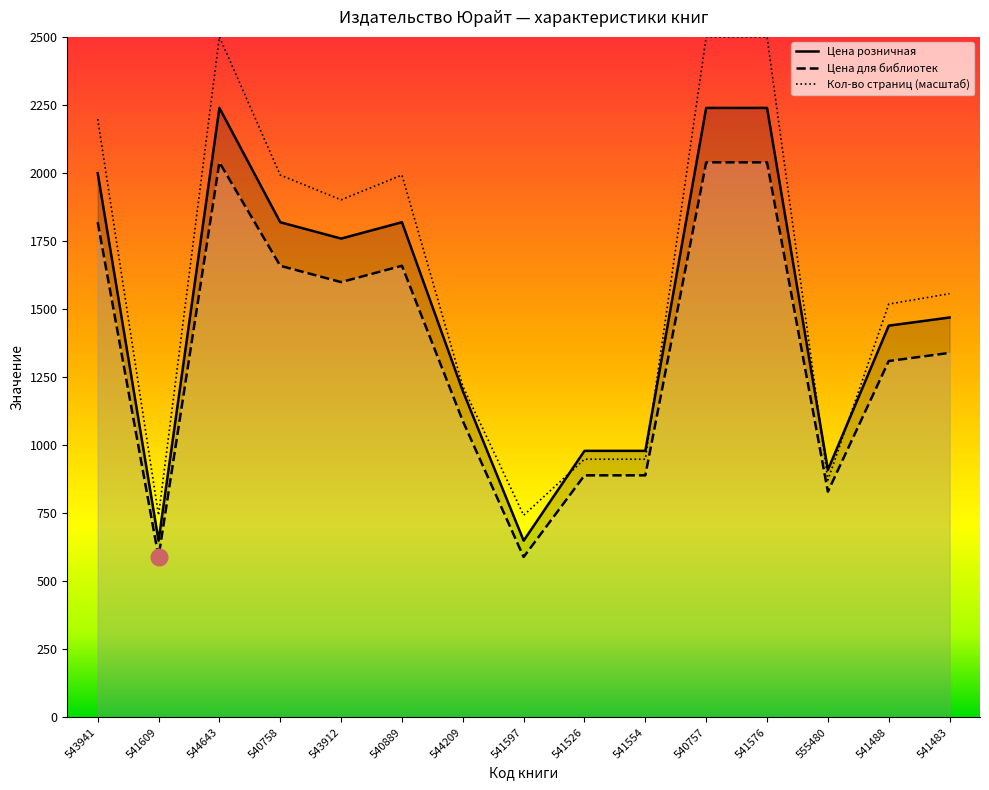

What is the difference between the highest and lowest values at 541526?

90.0